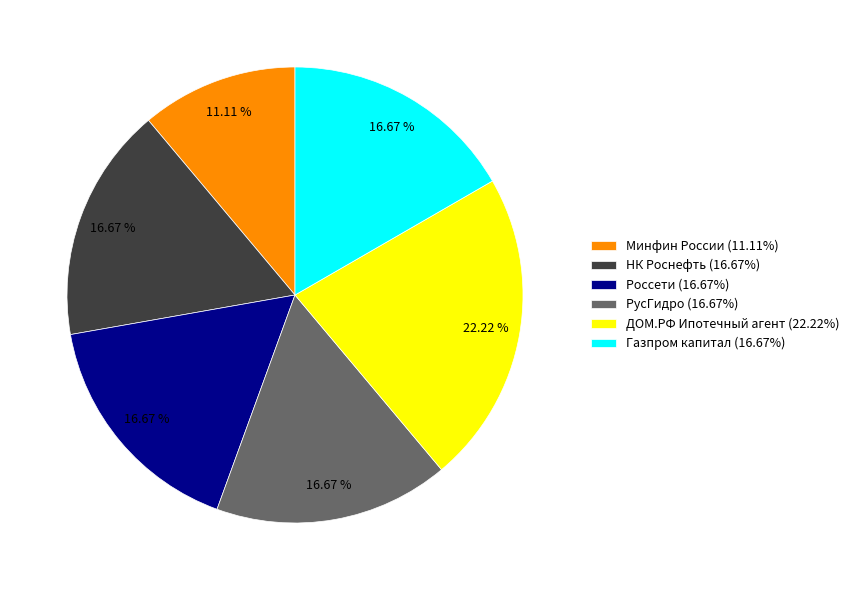

Is there any slice that represents more than half of the pie?

No